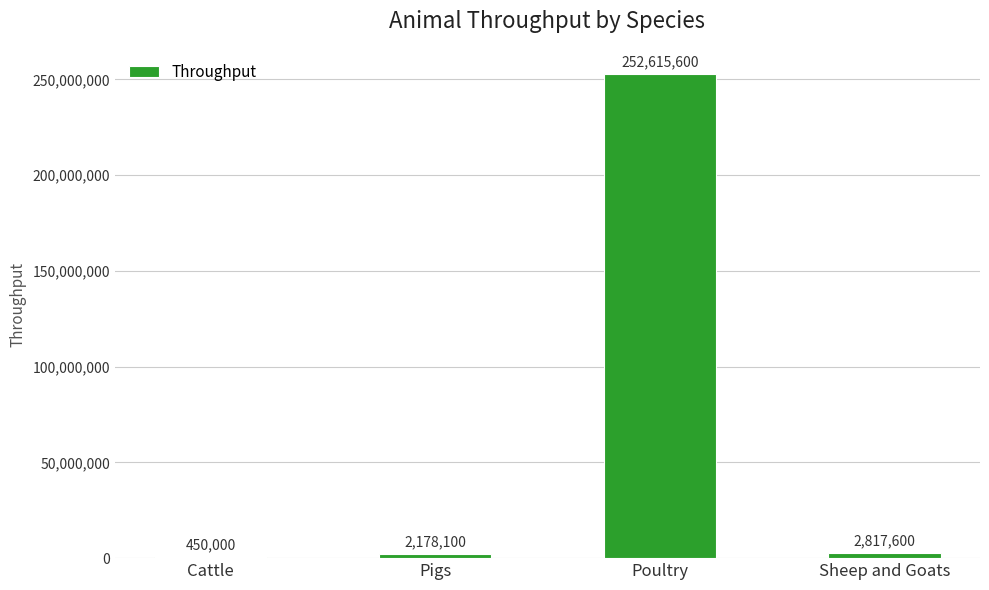

What is the approximate value at Cattle, to the nearest 100?

450000